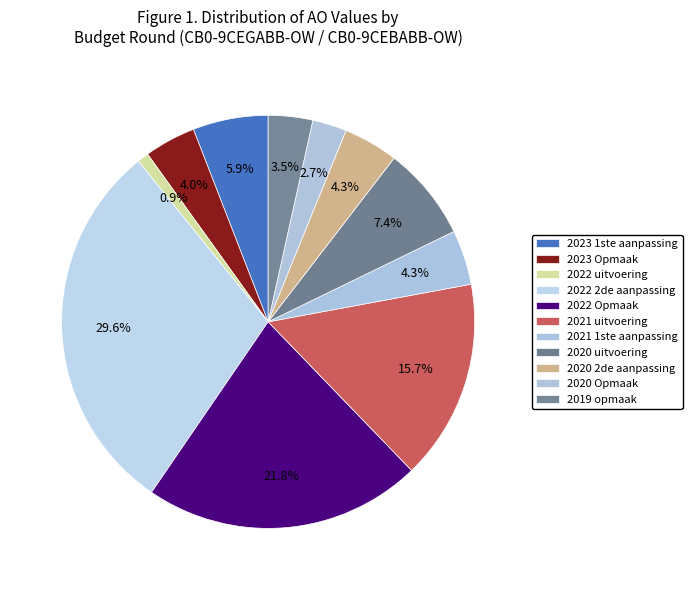

What percentage is the 2019 opmaak slice, to the nearest percent?

3%